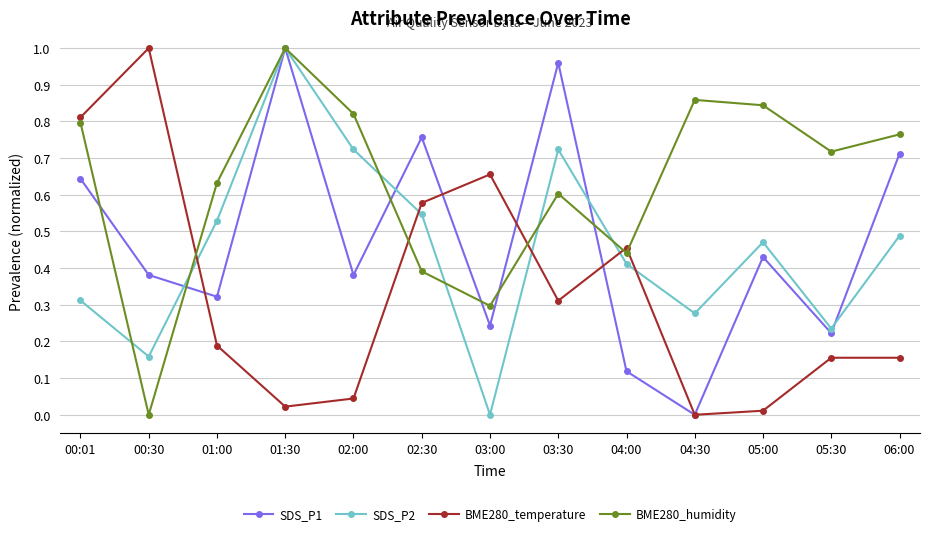

What is the label of the 6th point from the left?

02:30